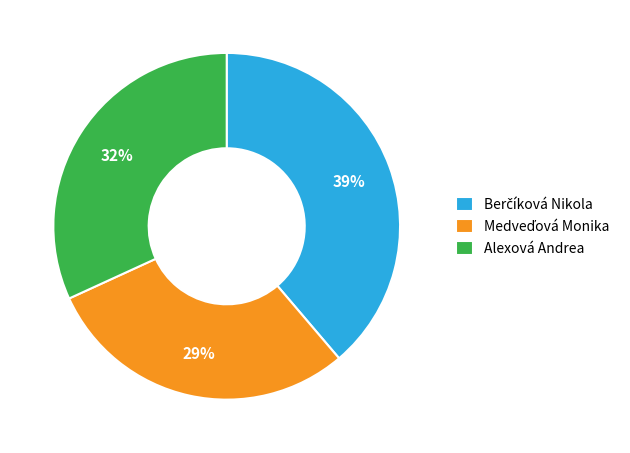

Is there a majority slice in this chart?

No